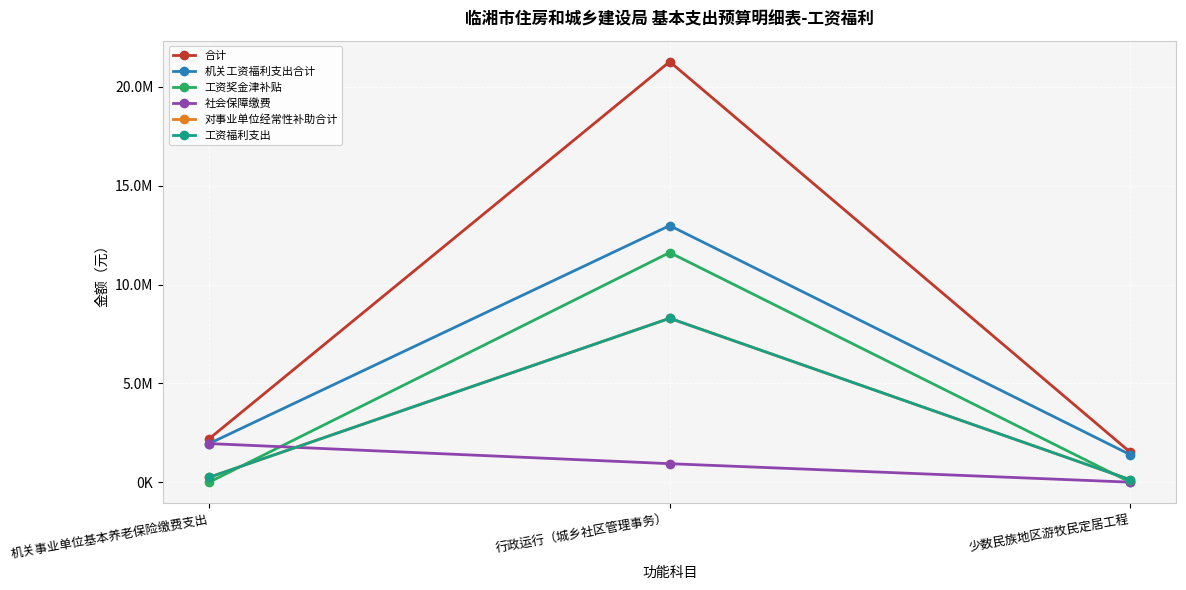

Is it true that 对事业单位经常性补助合计 equals 246239.0 at 机关事业单位基本养老保险缴费支出?

True